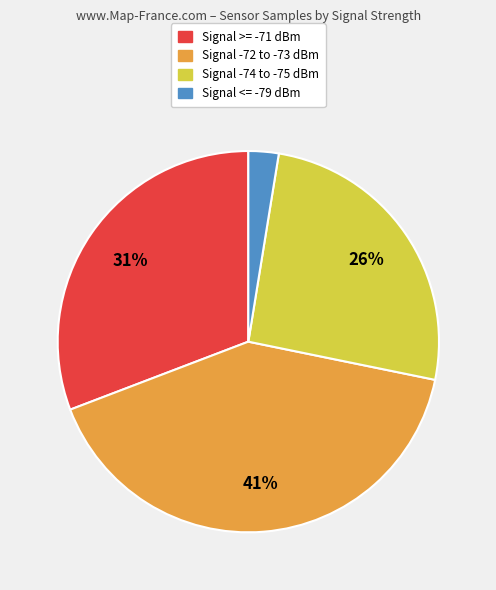

Is there a majority slice in this chart?

No